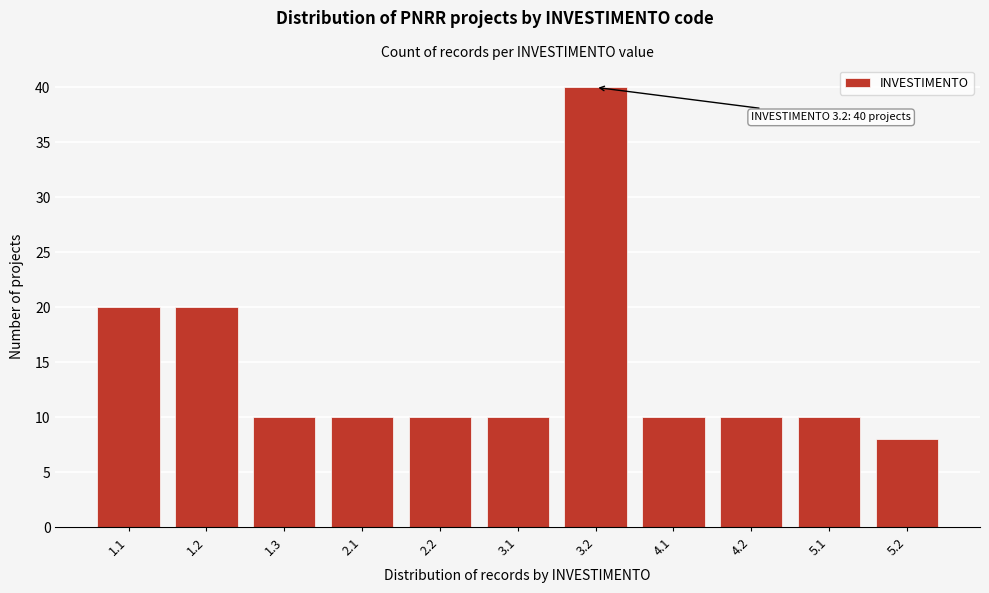

Reading left to right, transcribe all the data shown in this chart.

20	20	10	10	10	10	40	10	10	10	8